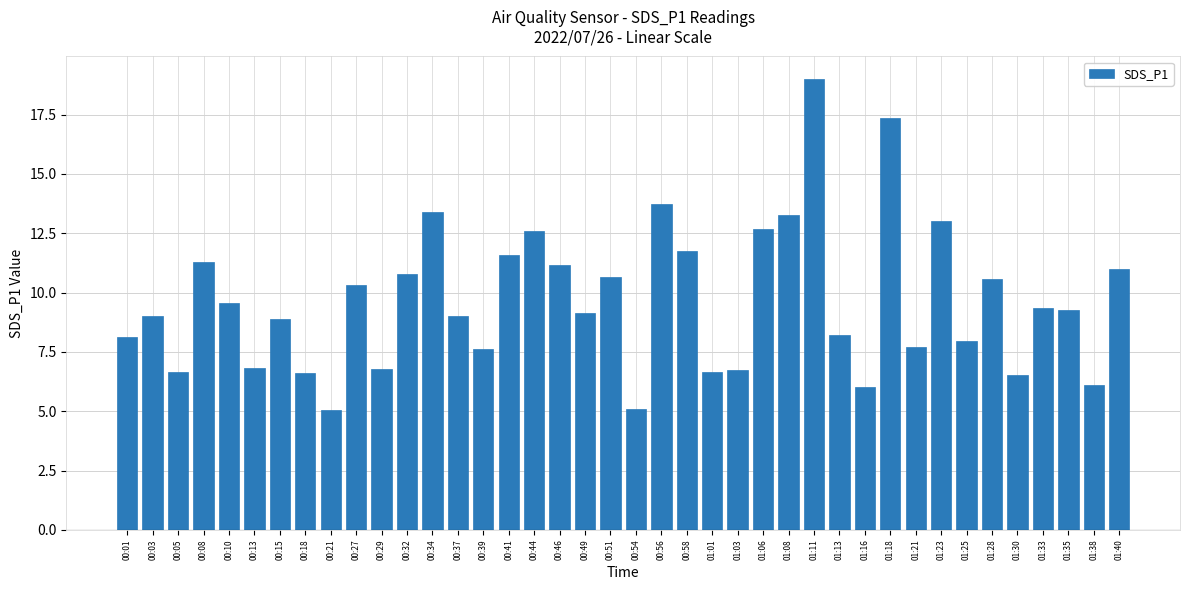

What is the label of the 34th bar from the left?

01:25